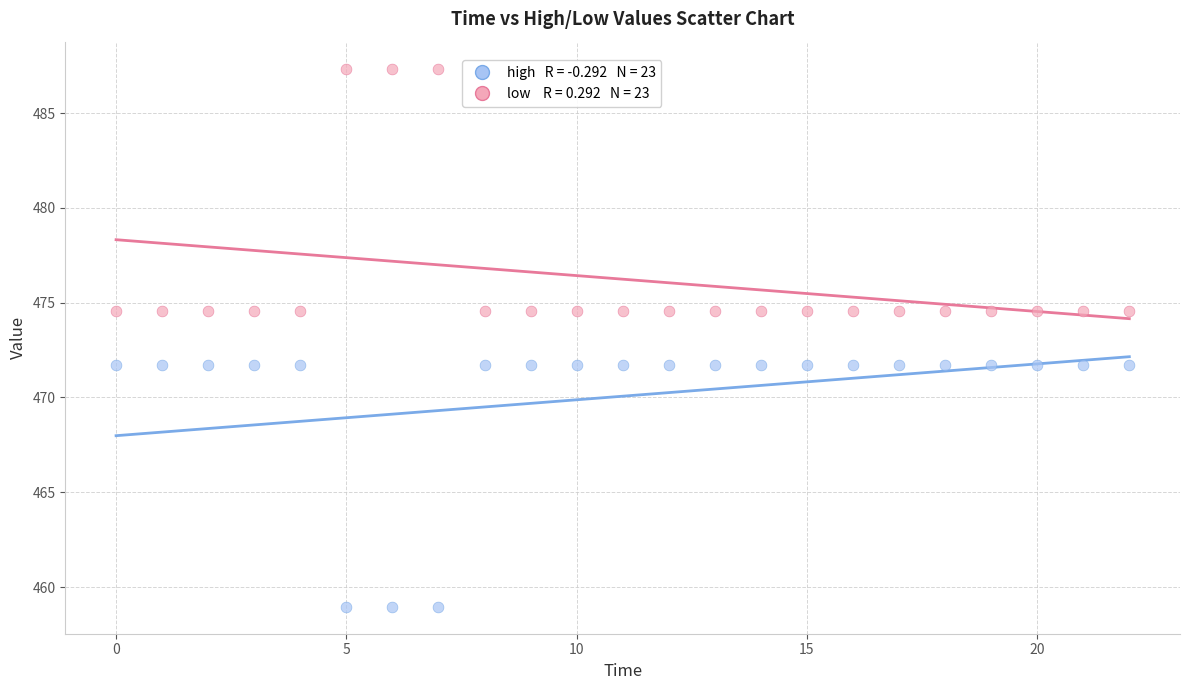

Across all data points, what is the range of Y values (max minus min)?

28.4